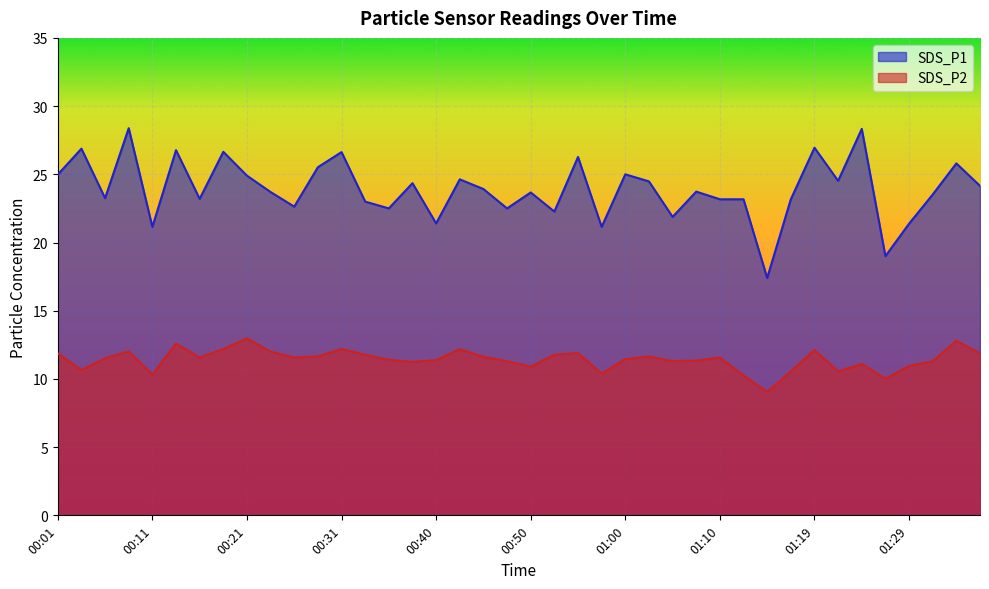

True or false: SDS_P1 has a value of 23.2 at 01:10.

True